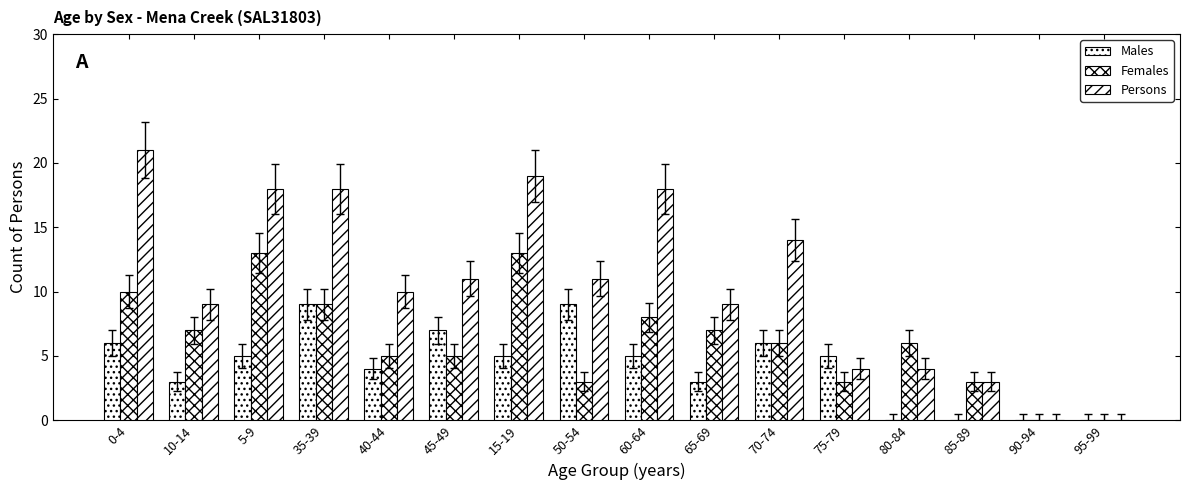

What is the highest value of the Males series?

9